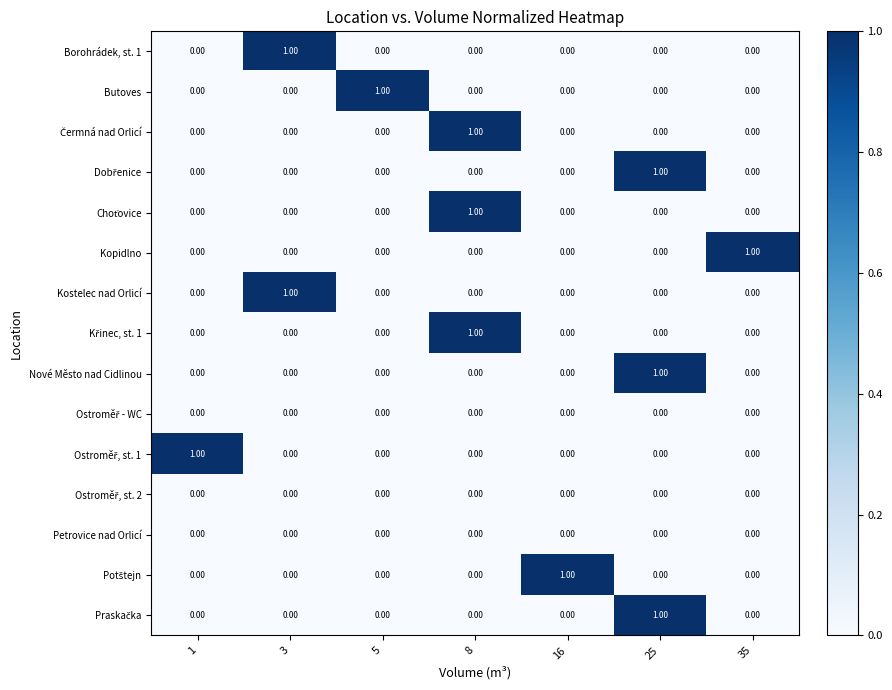

How many series are shown in this chart?

15